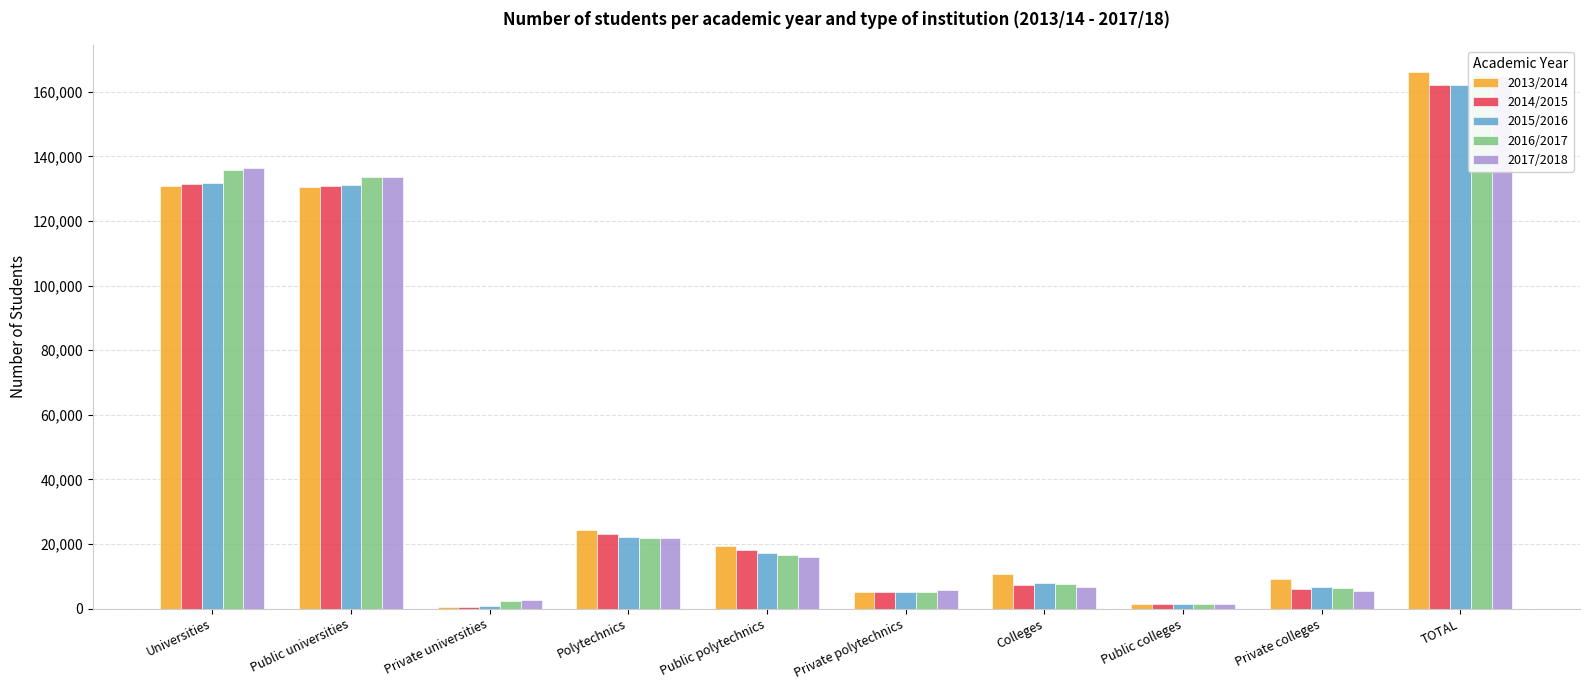

Rank the categories by 2014/2015 value from highest to lowest.

TOTAL, Universities, Public universities, Polytechnics, Public polytechnics, Colleges, Private colleges, Private polytechnics, Public colleges, Private universities